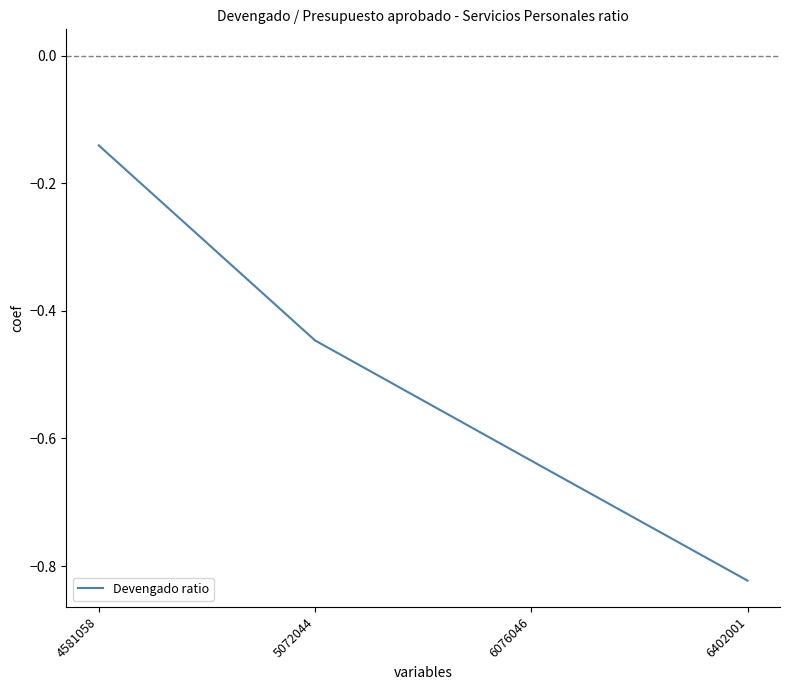

Rank the categories by value from lowest to highest.

6402001, 6076046, 5072044, 4581058